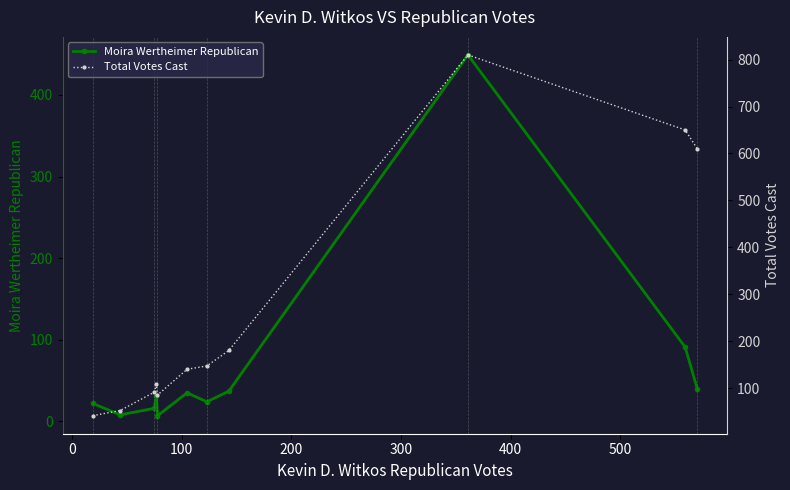

How many interior local valleys does the Moira Wertheimer Republican series have?

3